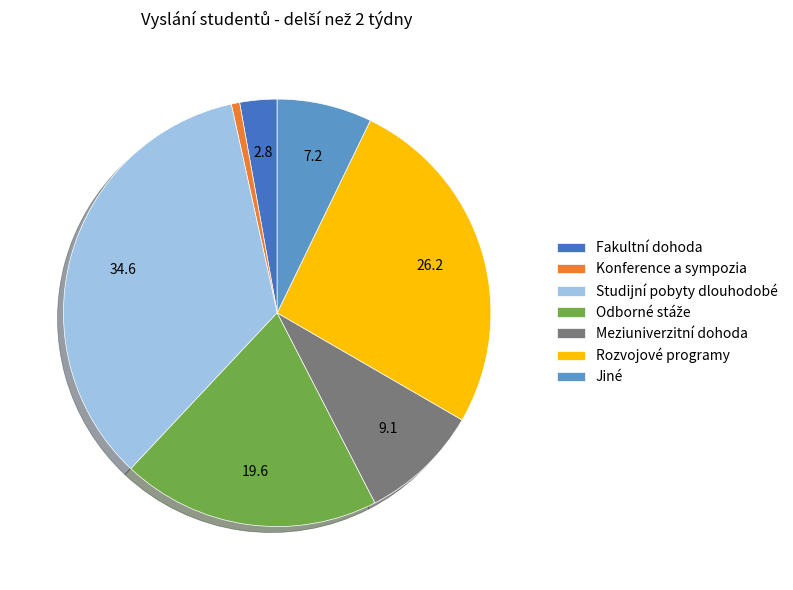

True or false: Jiné accounts for 7% of the total.

True